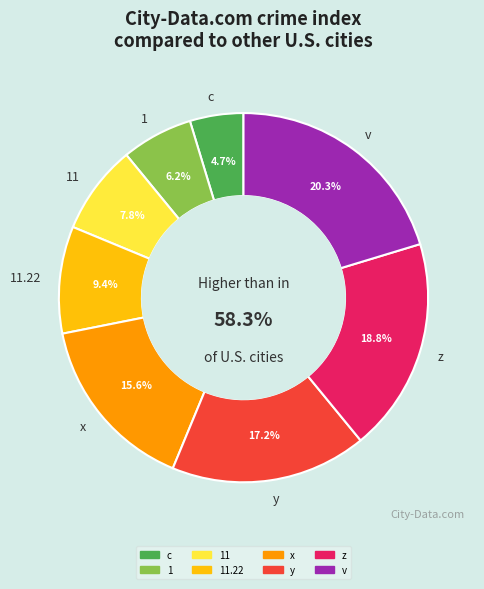

How many slices are in this pie chart?

8